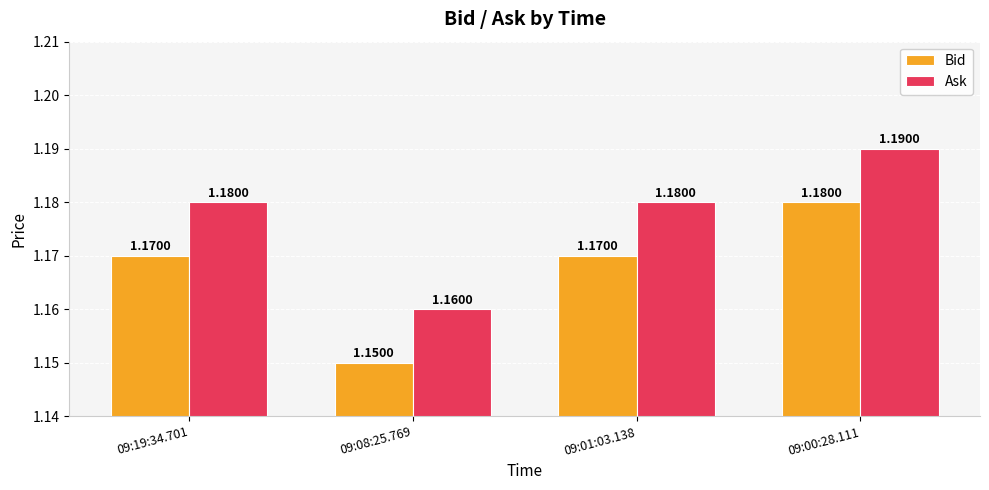

At 09:08:25.769, list the series in order from smallest to largest.

Bid, Ask